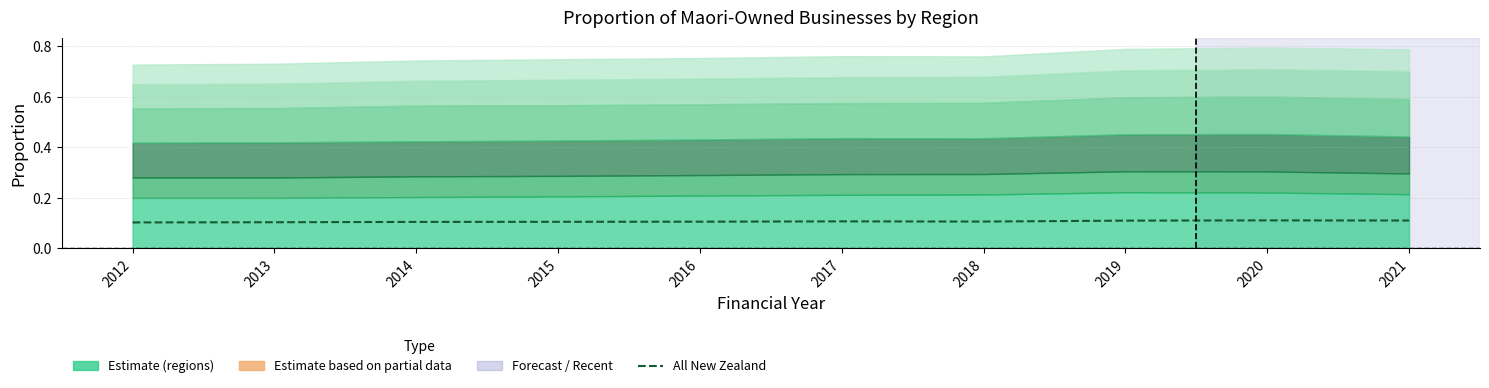

Reading left to right, what are all the values shown in this chart?

2012=0.1	2013=0.1	2014=0.1	2015=0.1	2016=0.1	2017=0.1	2018=0.1	2019=0.1	2020=0.1	2021=0.1